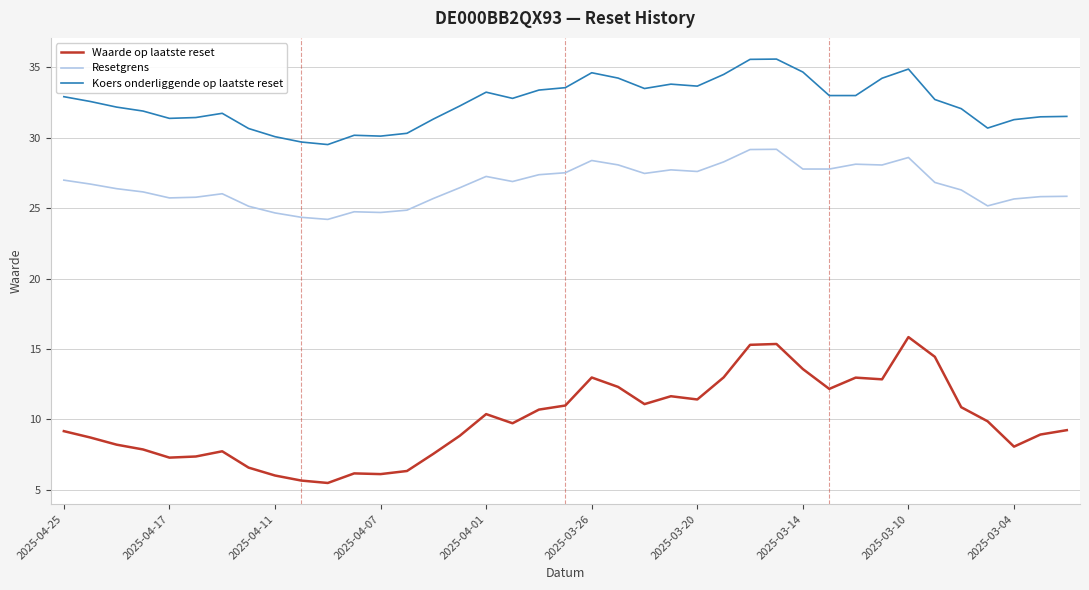

List the series in order of their peak value, highest first.

Koers onderliggende op laatste reset, Resetgrens, Waarde op laatste reset